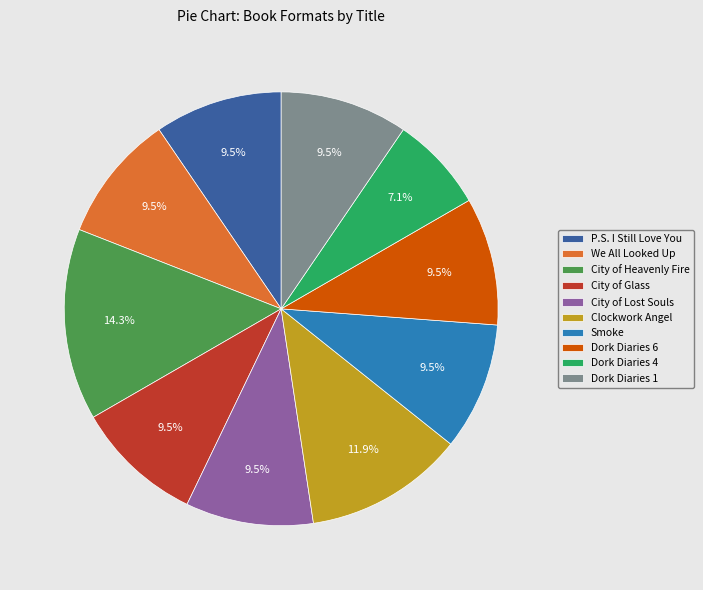

Is City of Heavenly Fire the majority of the pie?

No